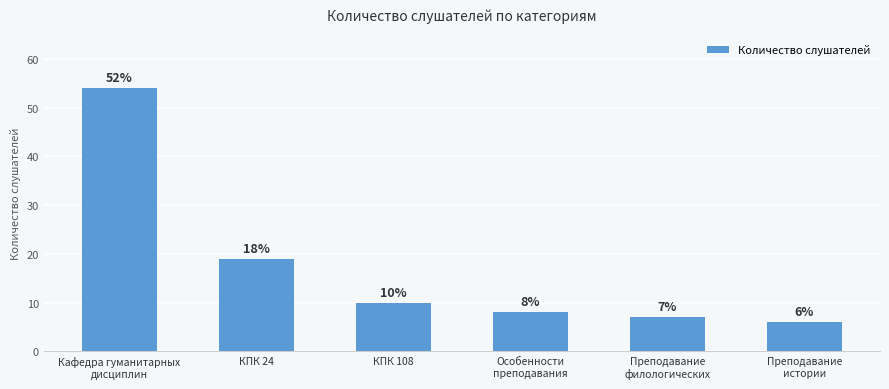

Which category has the lowest value across all series?

Преподавание
истории